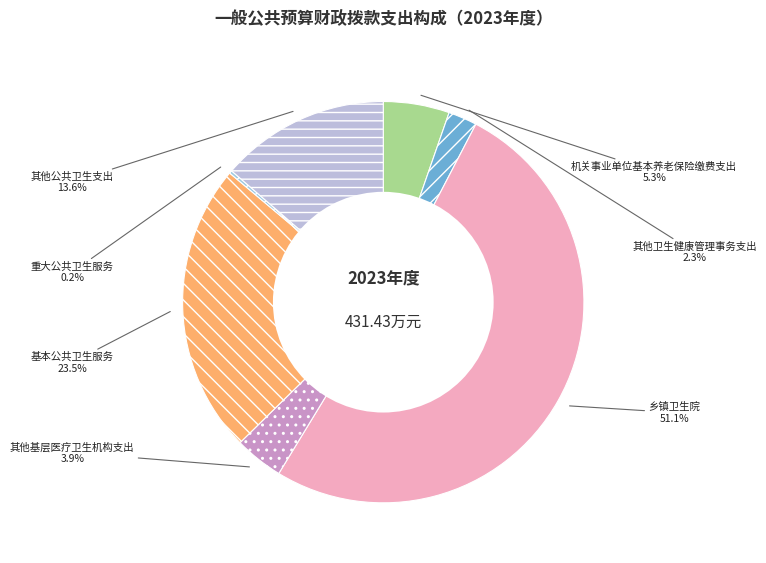

Approximately how many times larger is the value at 其他公共卫生支出 compared to 基本公共卫生服务?

0.6